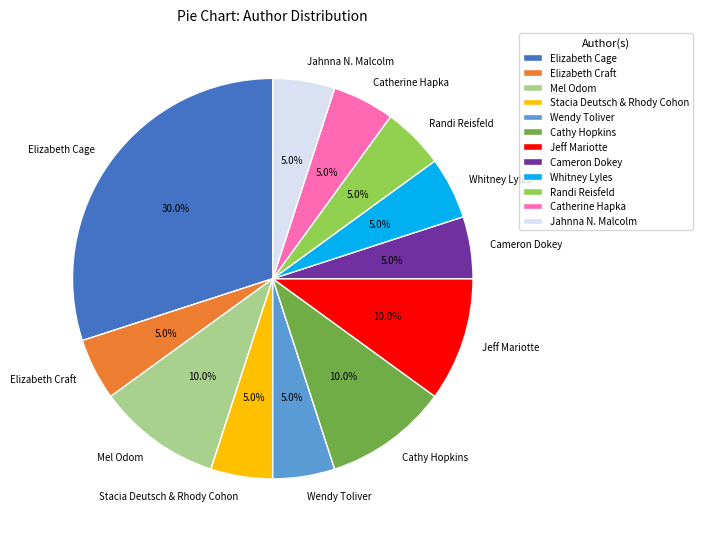

Does any single category account for the majority?

No